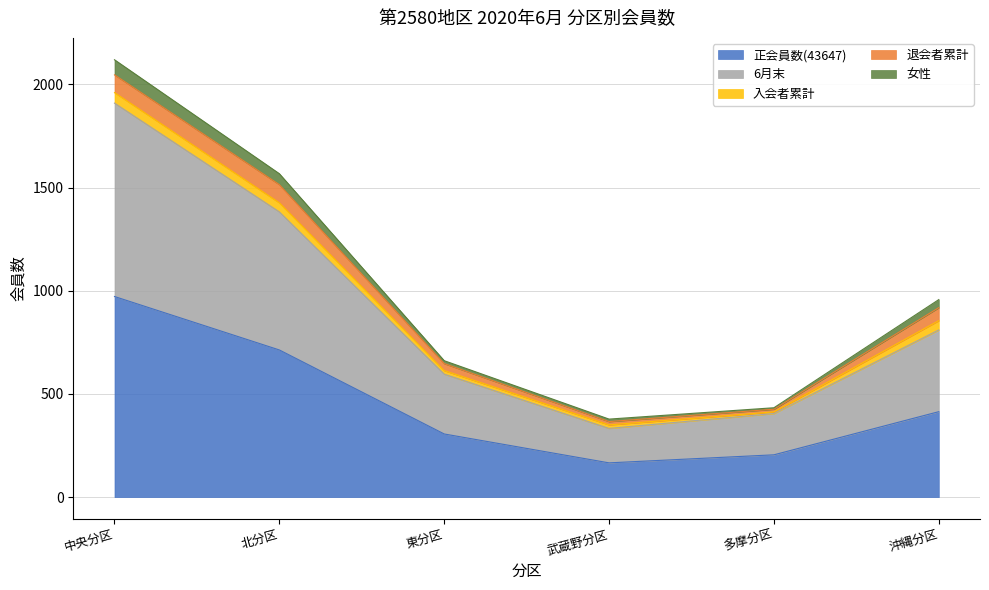

At which category is the sum across all series the highest?

中央分区